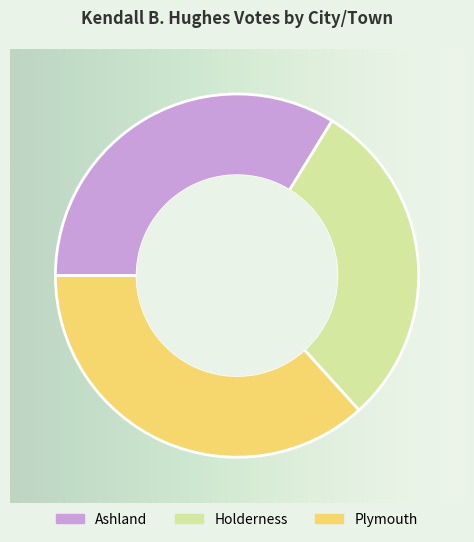

Between Ashland and Plymouth, which is larger?

Plymouth